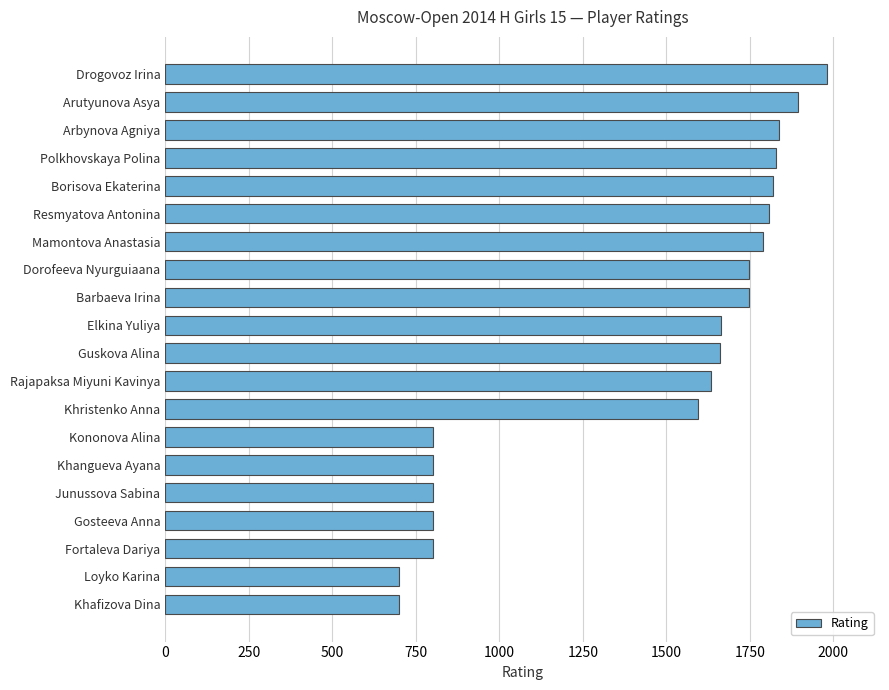

What is the change in value from Khafizova Dina to Rajapaksa Miyuni Kavinya?

+935